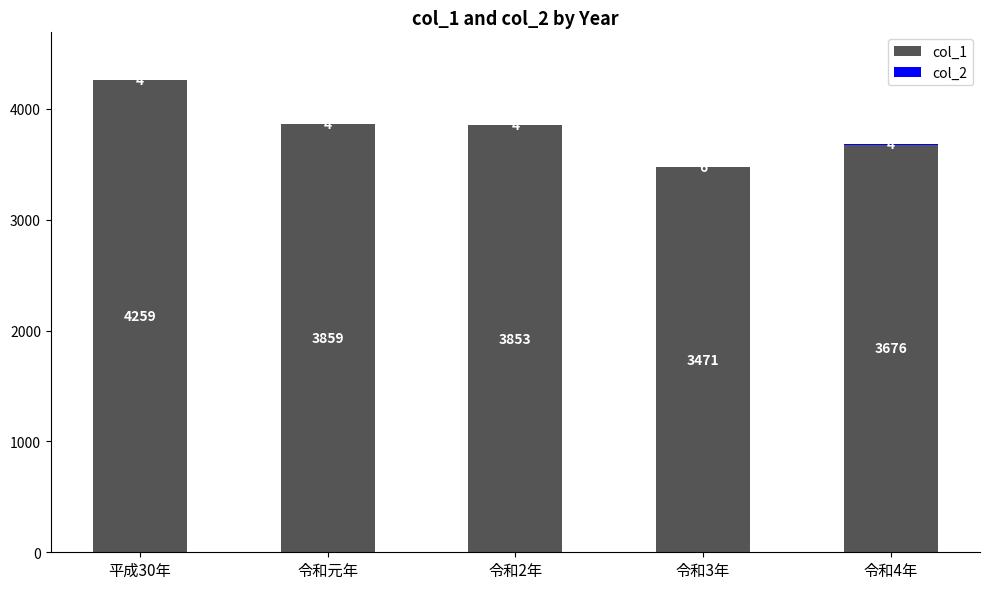

What is the highest value of the col_1 series?

4259